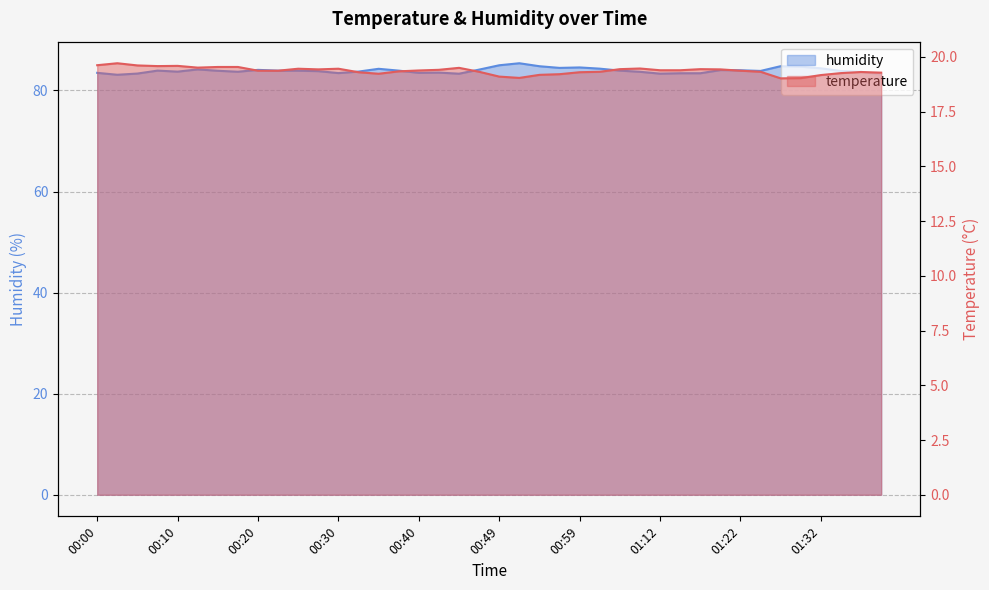

What is the maximum value shown in the chart?

85.4